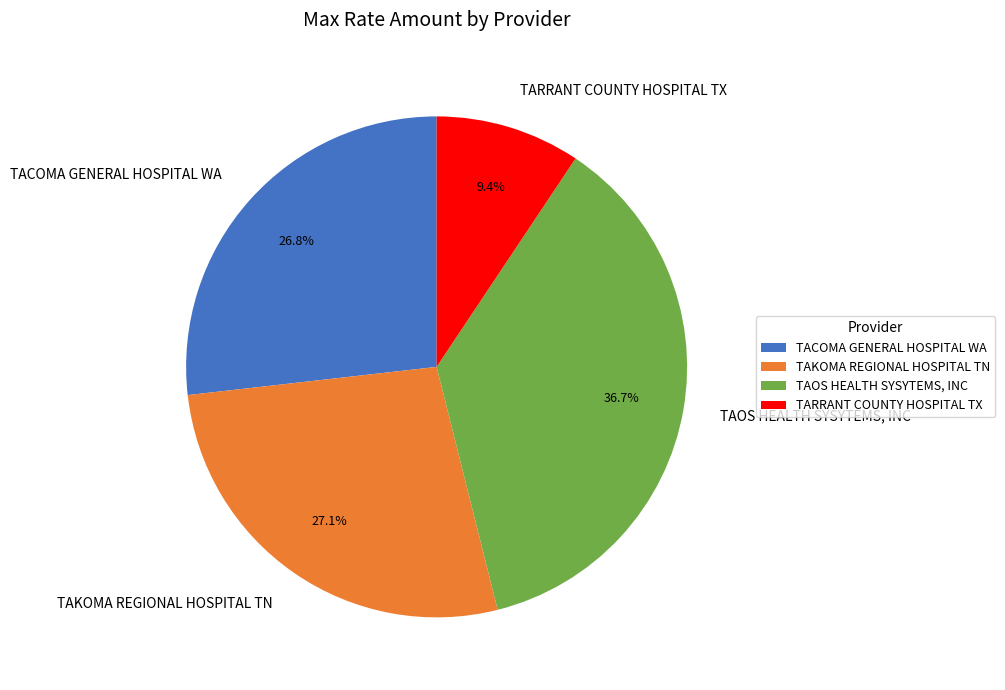

Which slice is the smallest?

TARRANT COUNTY HOSPITAL TX